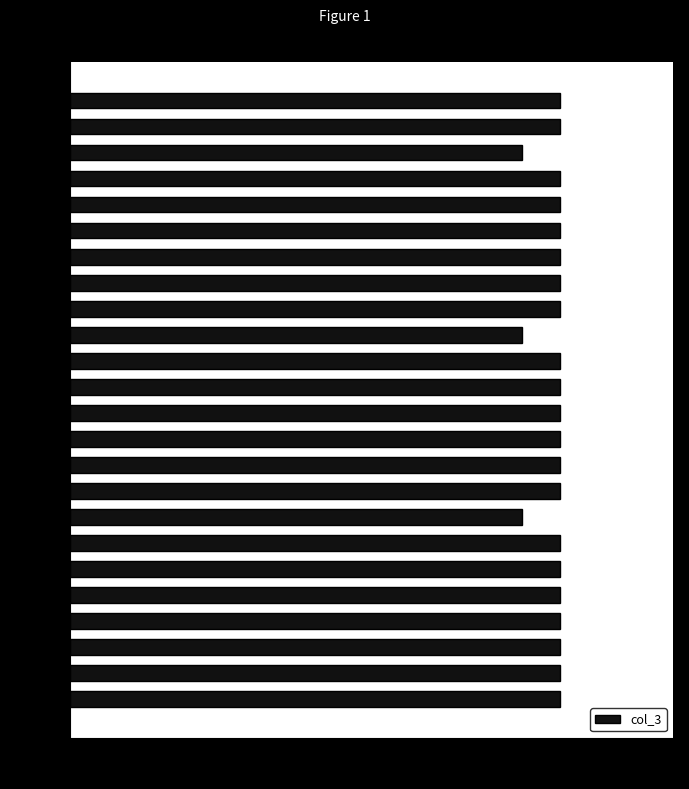

True or false: the data shows 23 at 22:00.

False